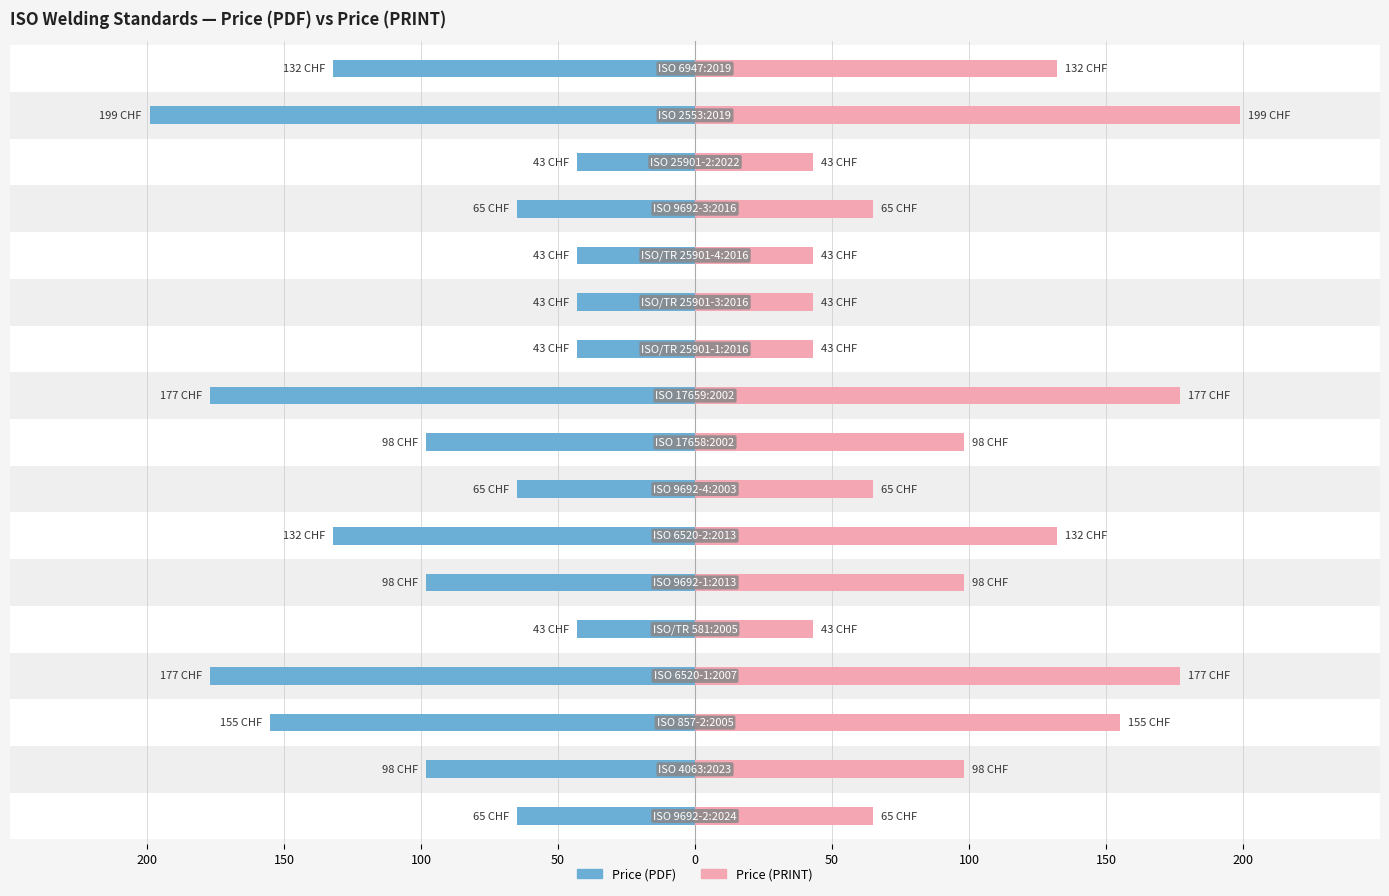

How many data points does each series have?

17